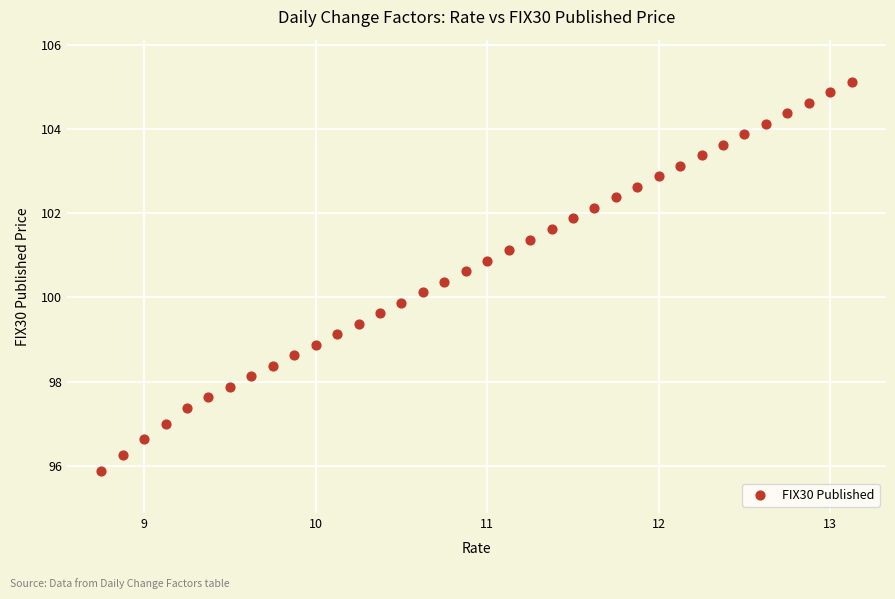

What is the range of X values (max minus min)?

4.4